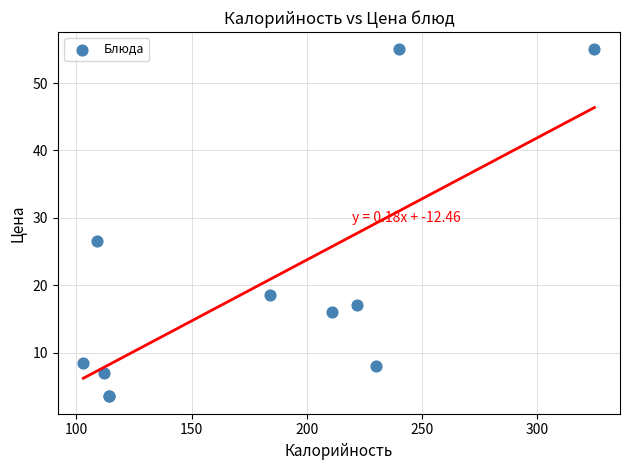

What Y value in the scatter plot is closest to 29?

26.5